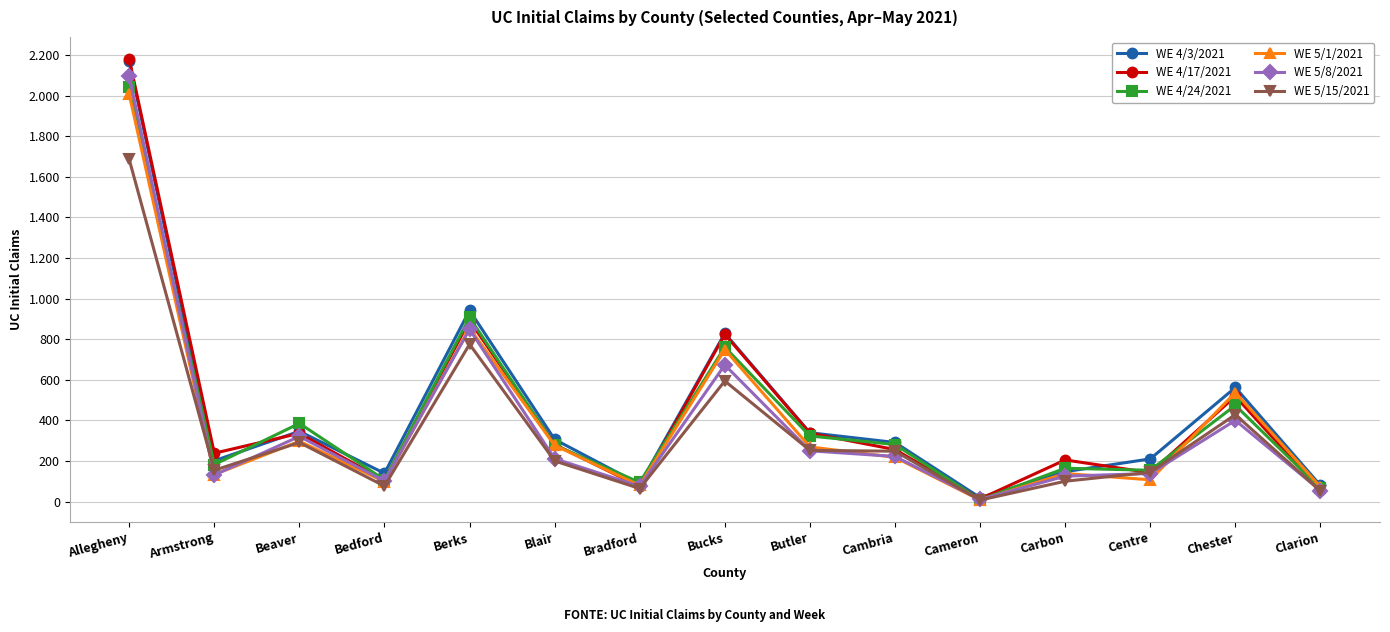

How many values in the WE 5/15/2021 series are below 200?

7